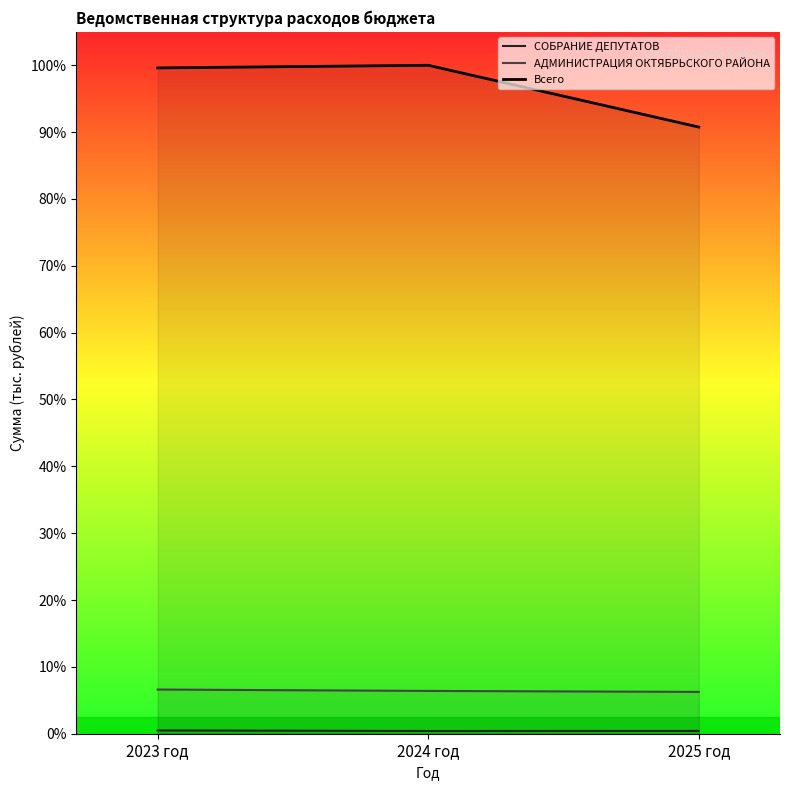

How many data points in АДМИНИСТРАЦИЯ ОКТЯБРЬСКОГО РАЙОНА are less than 167052?

1